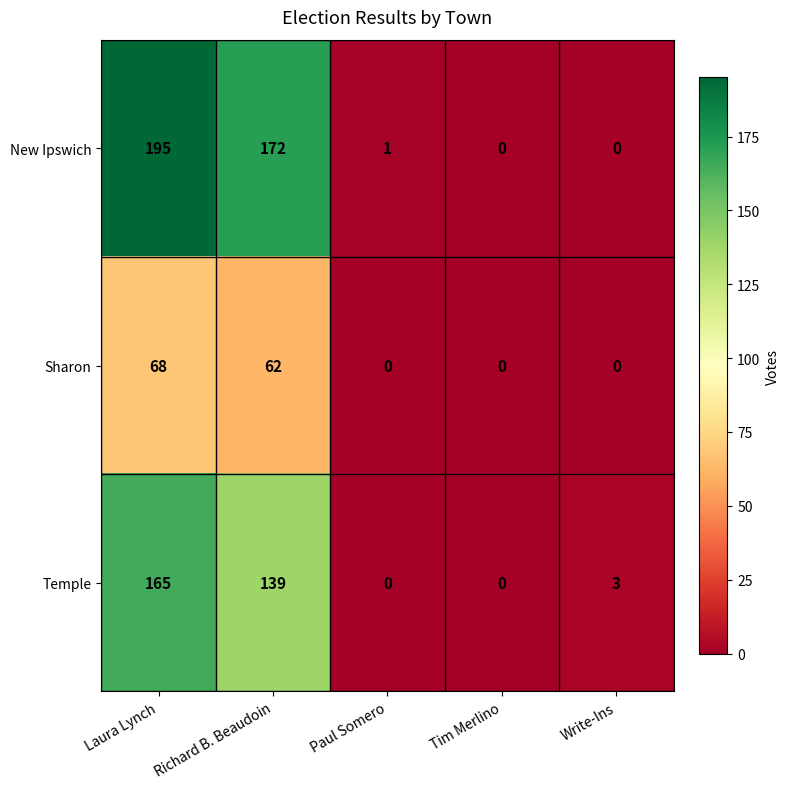

Reading left to right, extract all data points from this chart.

New Ipswich: Laura Lynch=195	Richard B. Beaudoin=172	Paul Somero=1	Tim Merlino=0	Write-Ins=0
Sharon: Laura Lynch=68	Richard B. Beaudoin=62	Paul Somero=0	Tim Merlino=0	Write-Ins=0
Temple: Laura Lynch=165	Richard B. Beaudoin=139	Paul Somero=0	Tim Merlino=0	Write-Ins=3